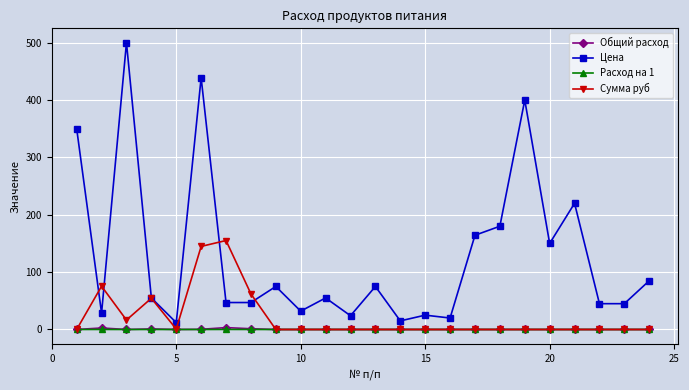

Which series has the largest range (max minus min)?

Цена